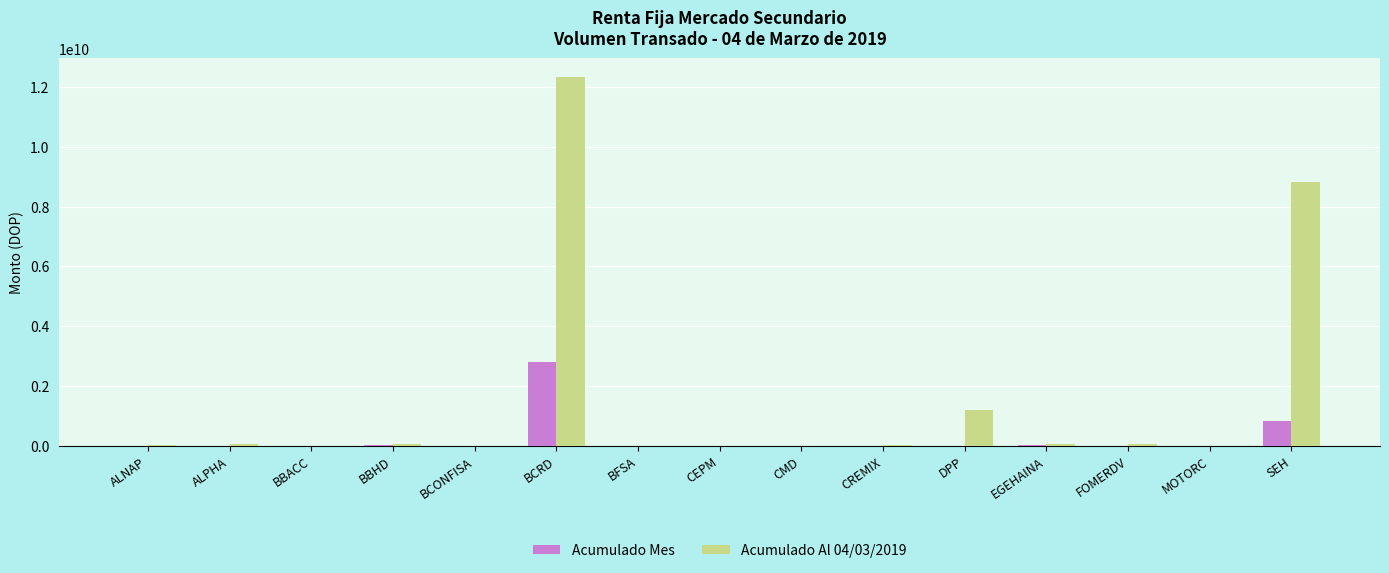

What is the maximum value shown in the chart?

12351195625.1